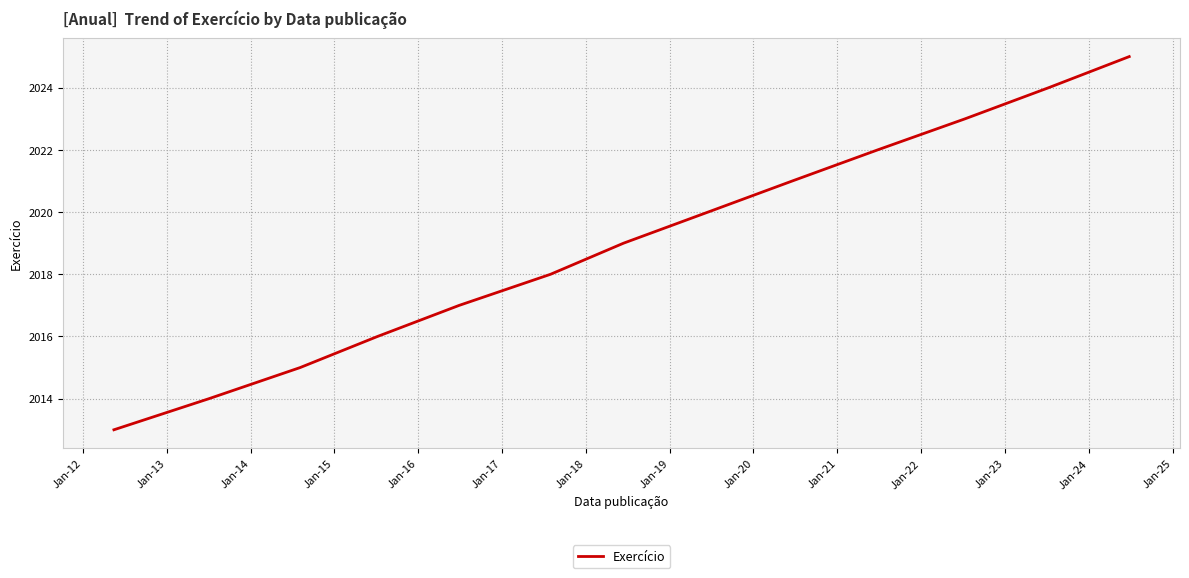

What is the smallest value displayed?

2013